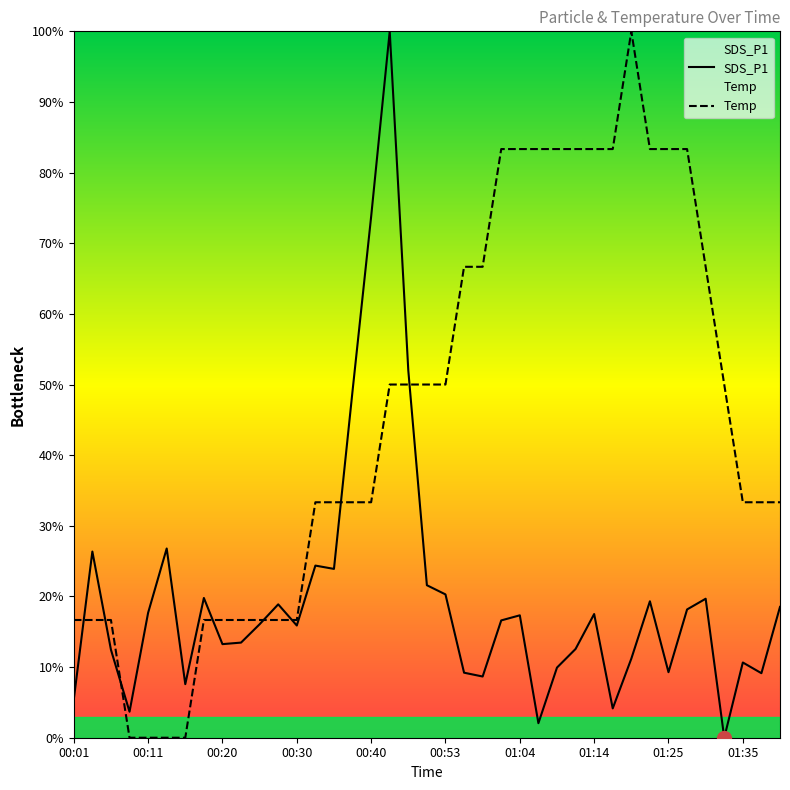

How many lines are shown in the chart?

2